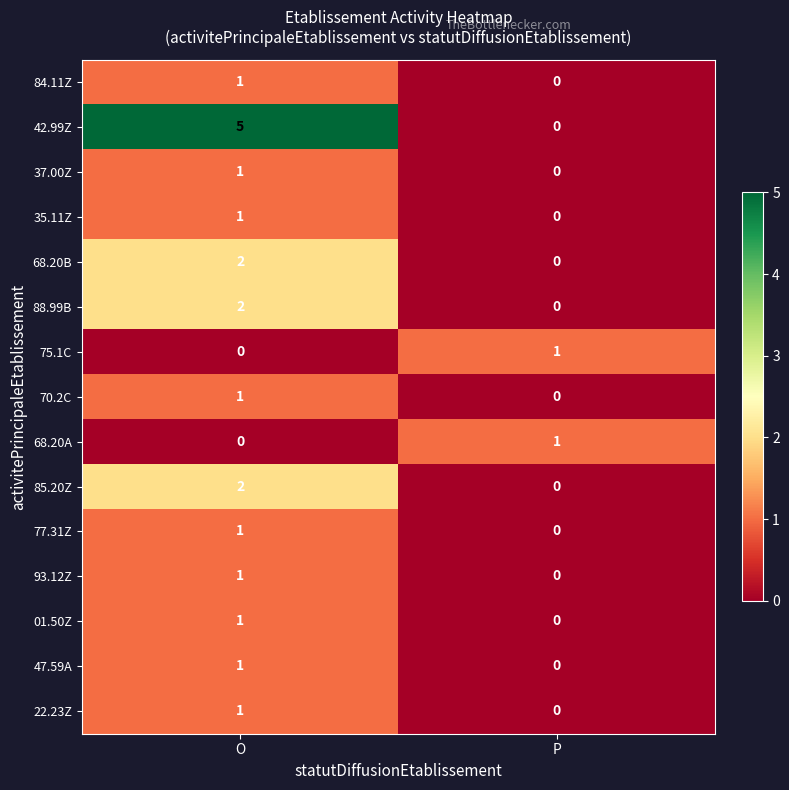

True or false: 37.00Z has a value of 0 at P.

True